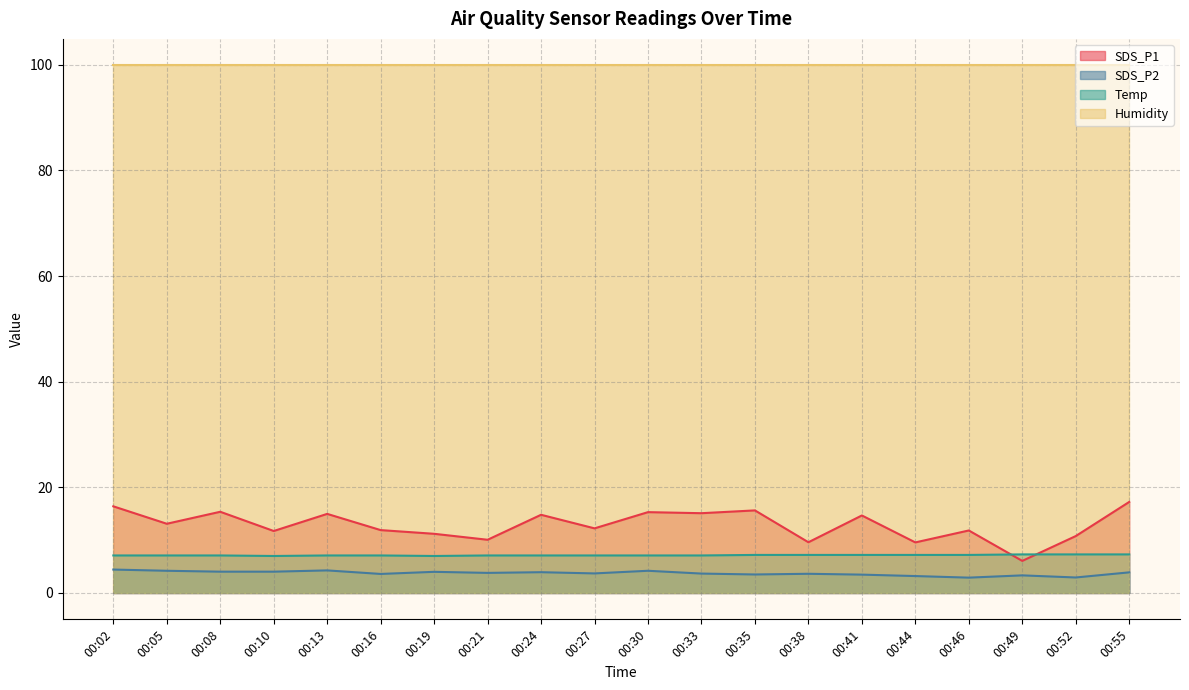

The SDS_P1 series shows 17.2 at 00:55. True or false?

True